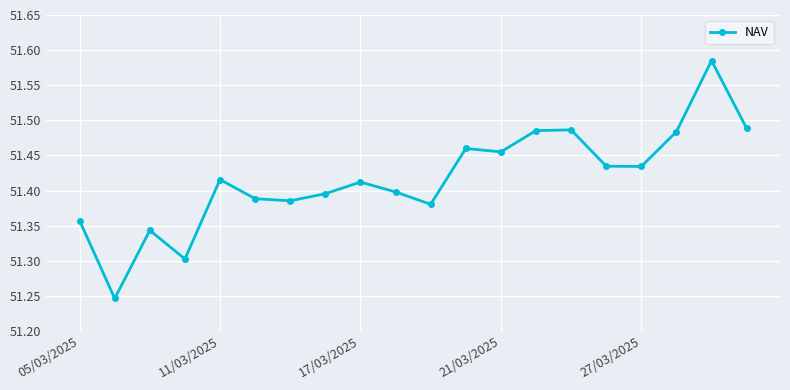

Count the values in the range 51 to 52.

20